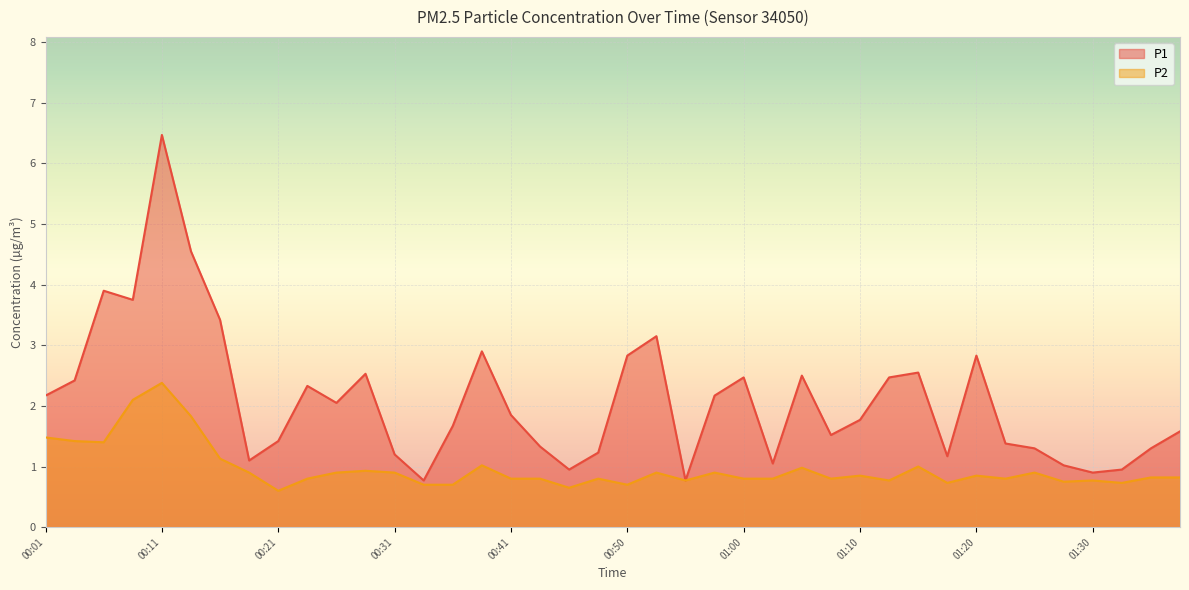

What is the difference between the highest and lowest values at 00:19?

0.2